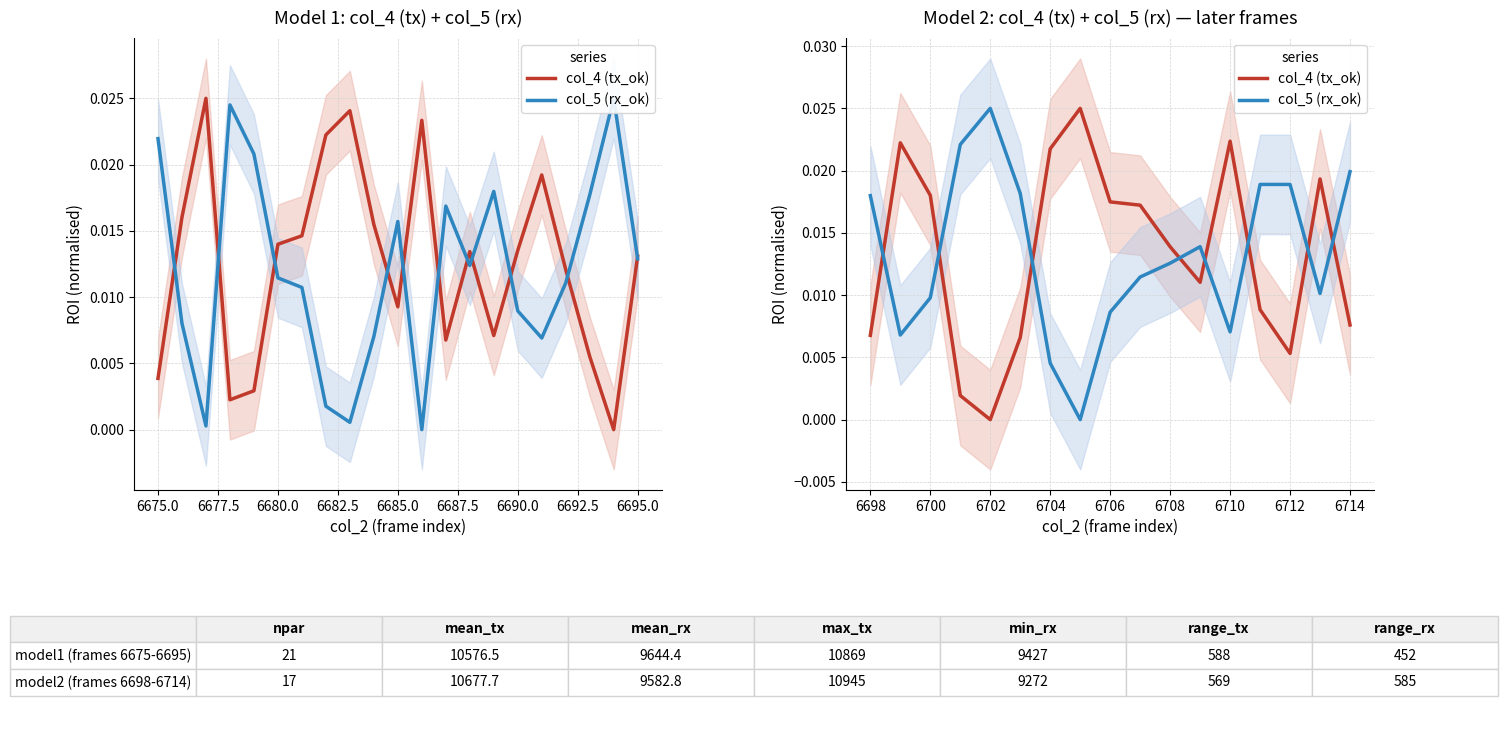

Does the chart display data point markers on the line(s)?

No